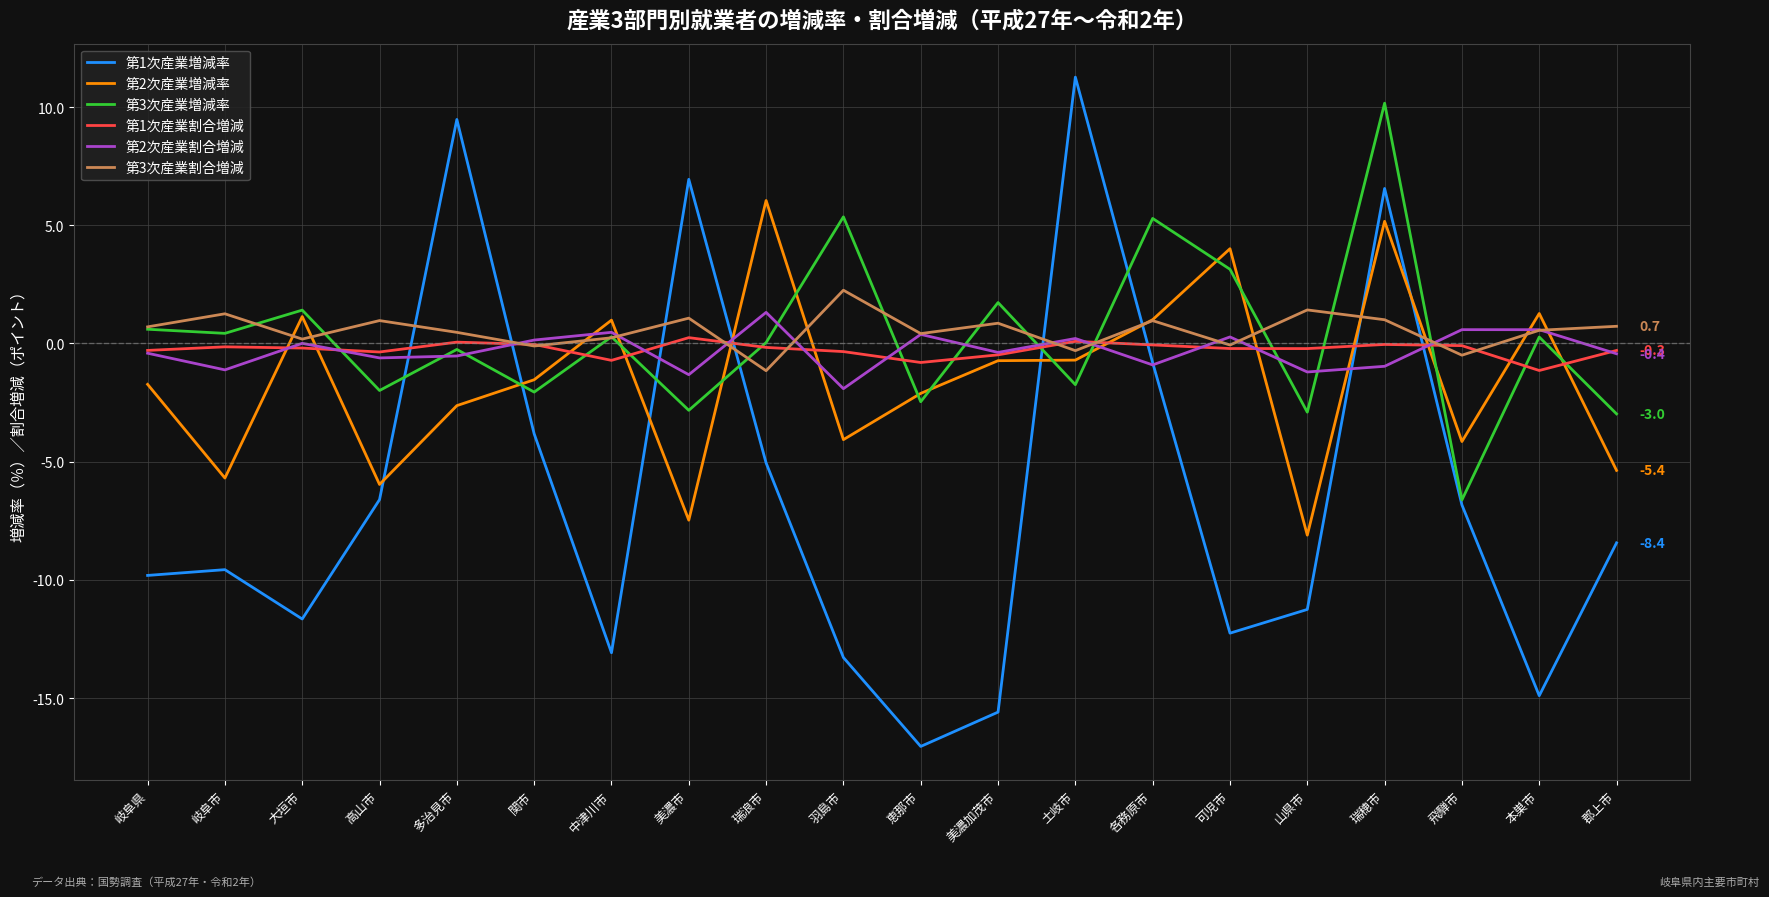

At which category is the sum across all series the highest?

瑞穂市